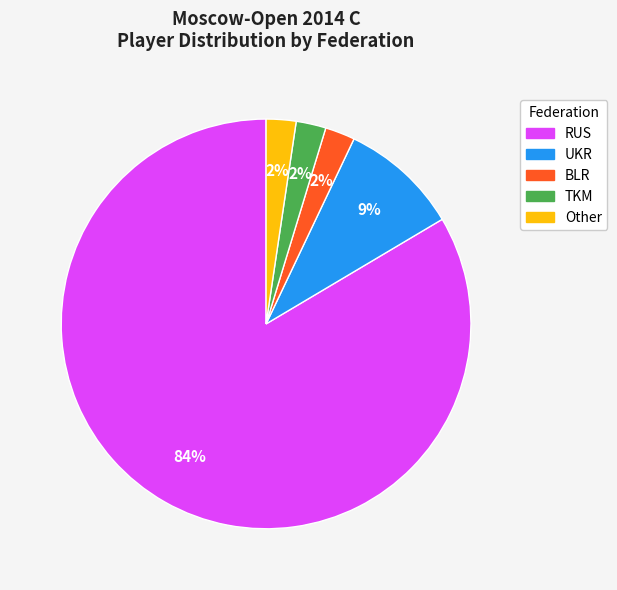

Combined, do Other and RUS account for over 50%?

Yes